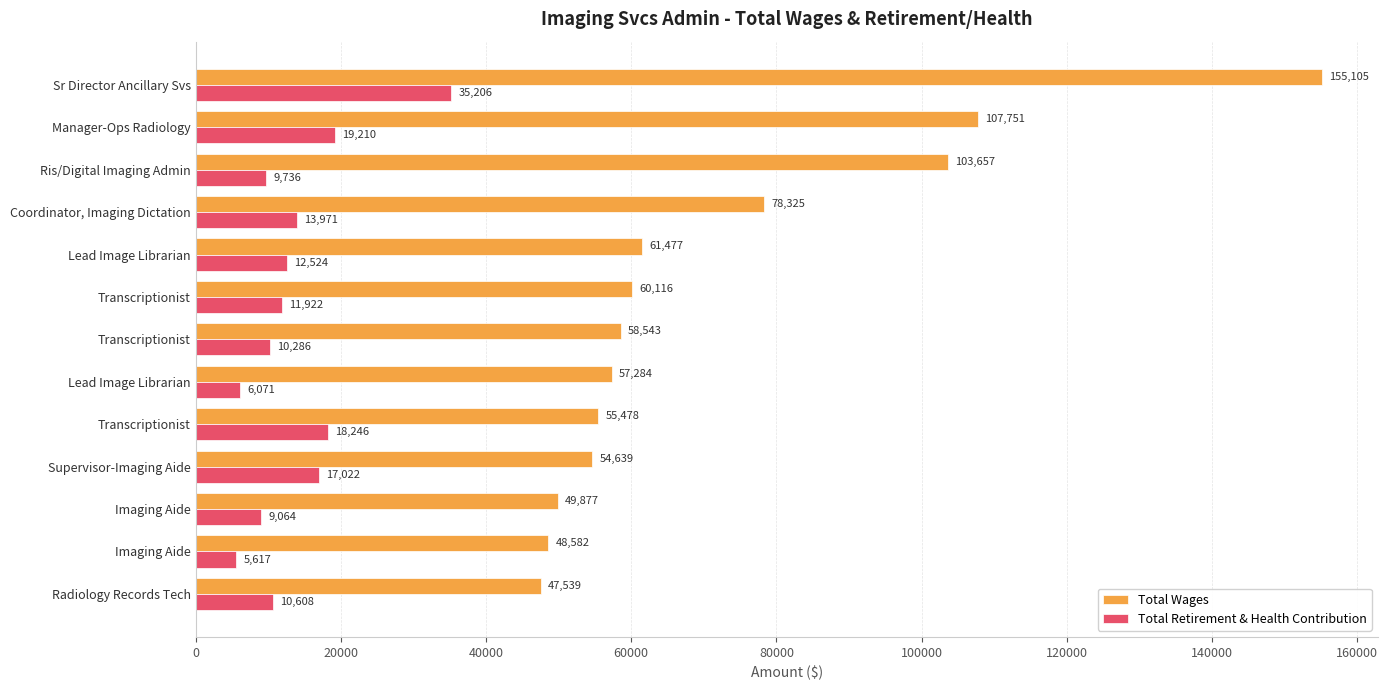

How many distinct data groups are displayed?

2